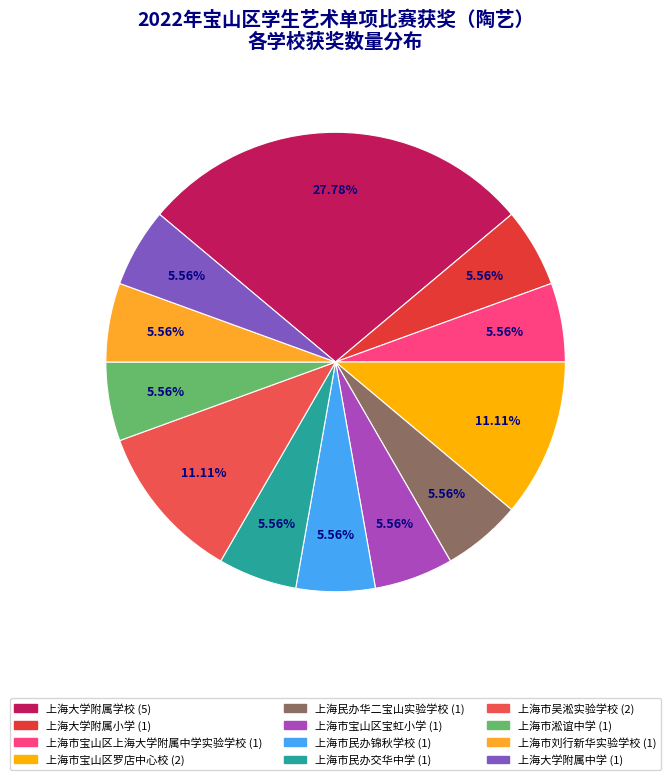

Is there any slice that represents more than half of the pie?

No